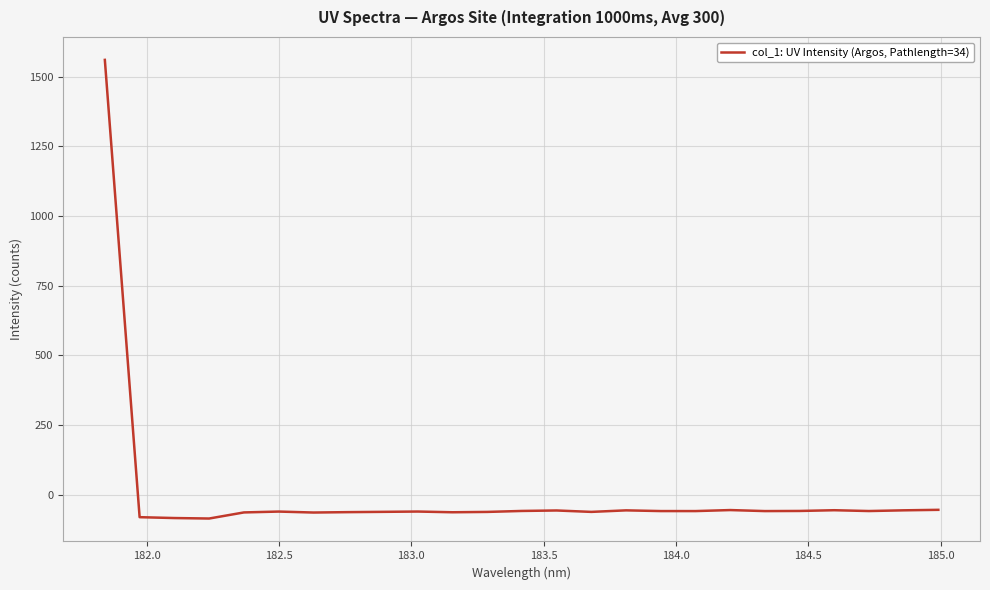

What is the minimum value shown in the chart?

-84.8